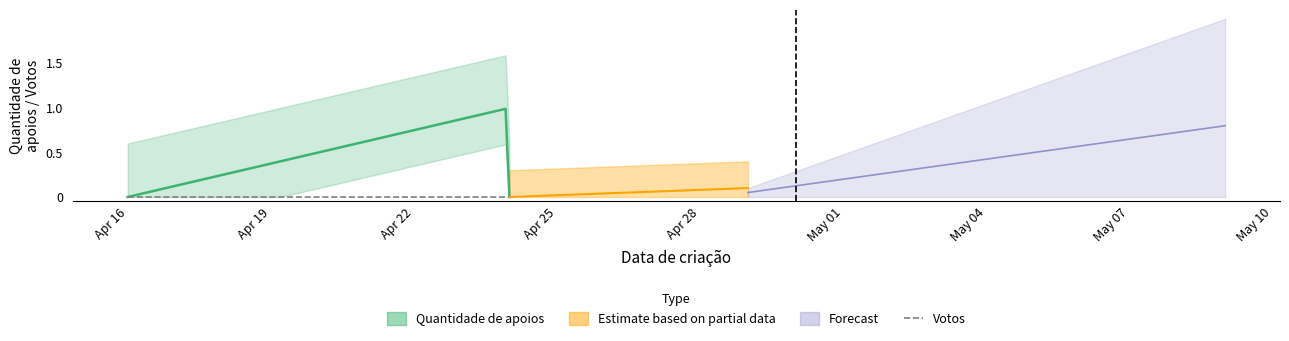

Which category has the highest value in the Quantidade de apoios series?

24/04/2022